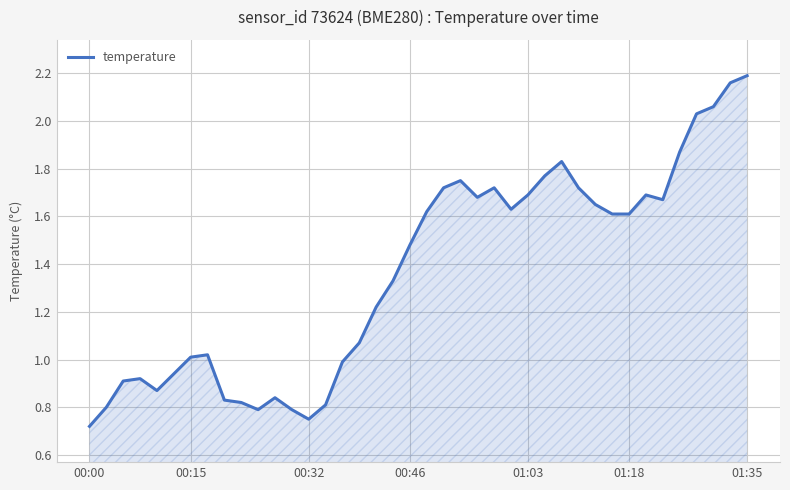

Is this an area chart (filled region under the line)?

Yes